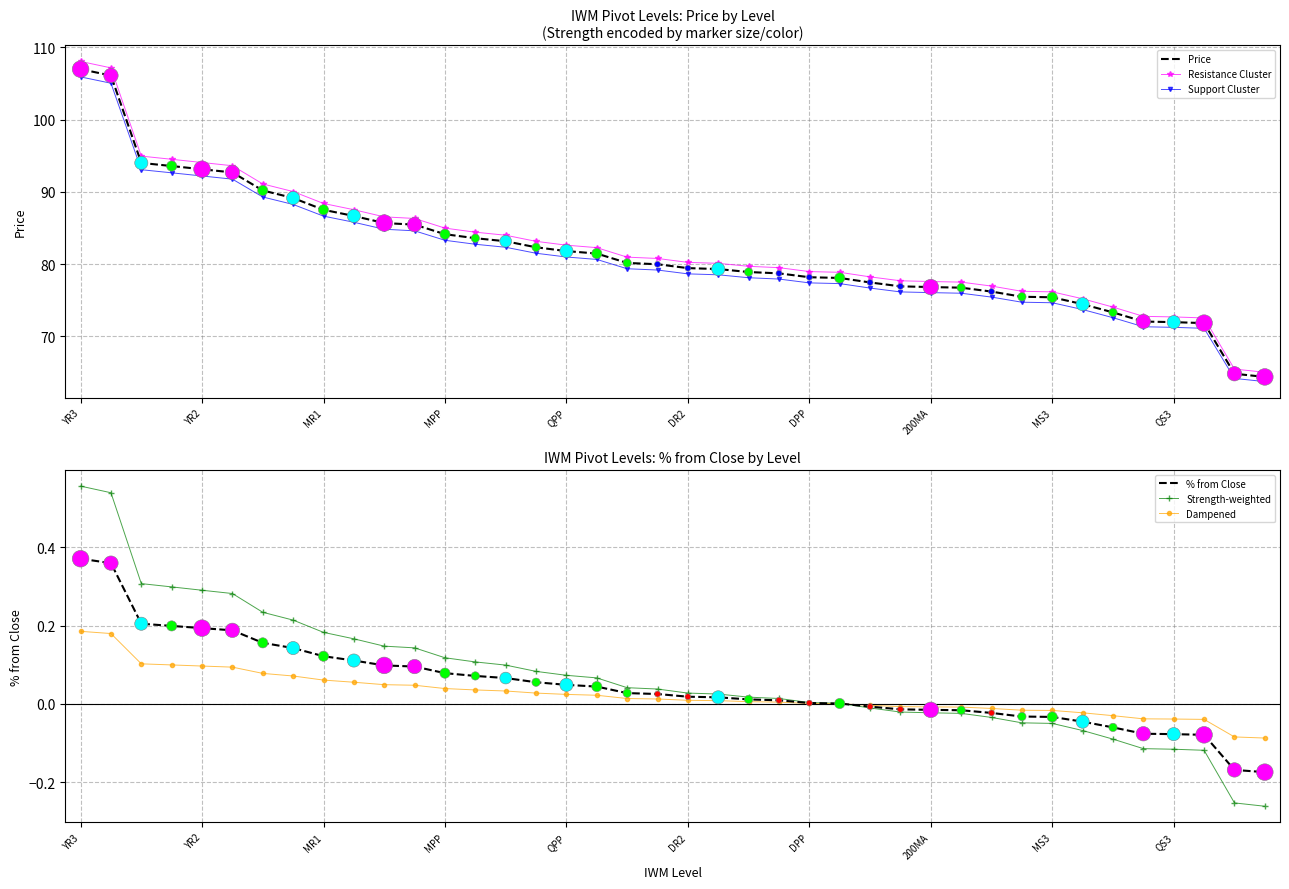

Is the value of % from Close at 17 greater than the value of Strength-weighted at 17?

No